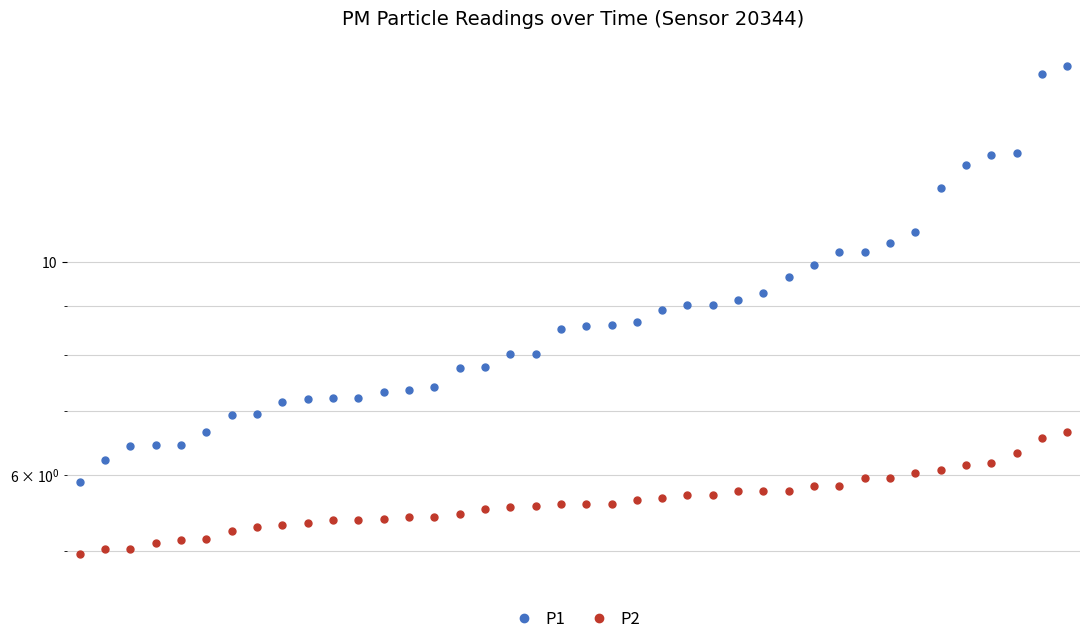

At 12, list the series in order from smallest to largest.

P2, P1